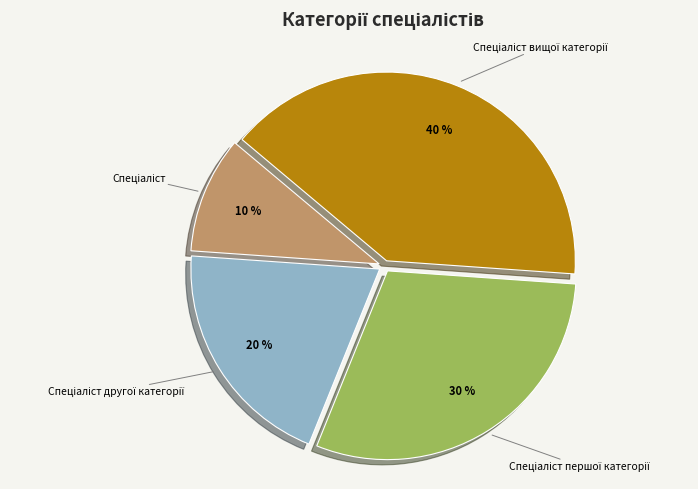

To the nearest percent, what is the average slice percentage?

25%